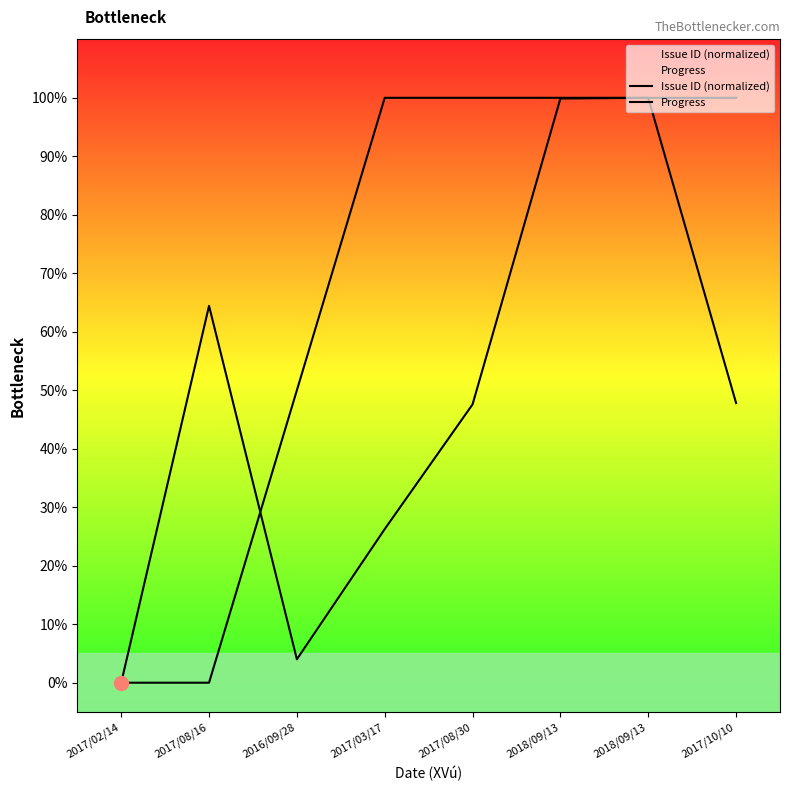

At how many categories does at least one series exceed 27?

7